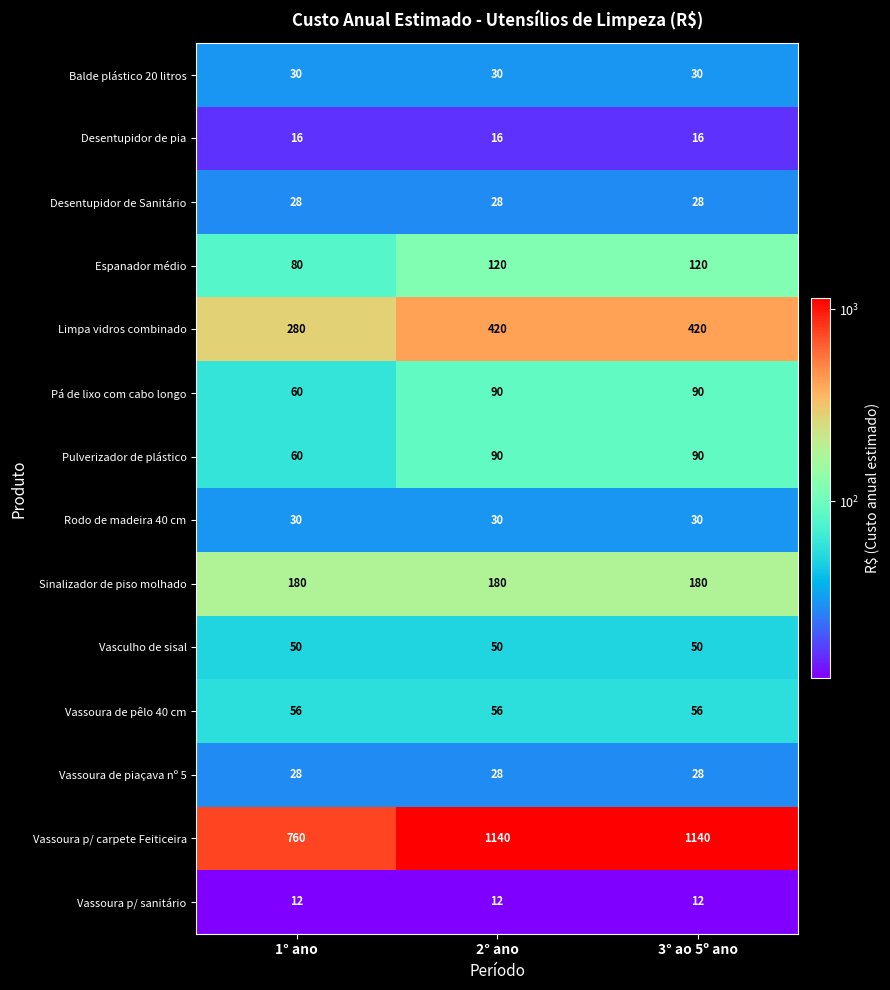

What is the spread (max minus min) of values at 1° ano?

748